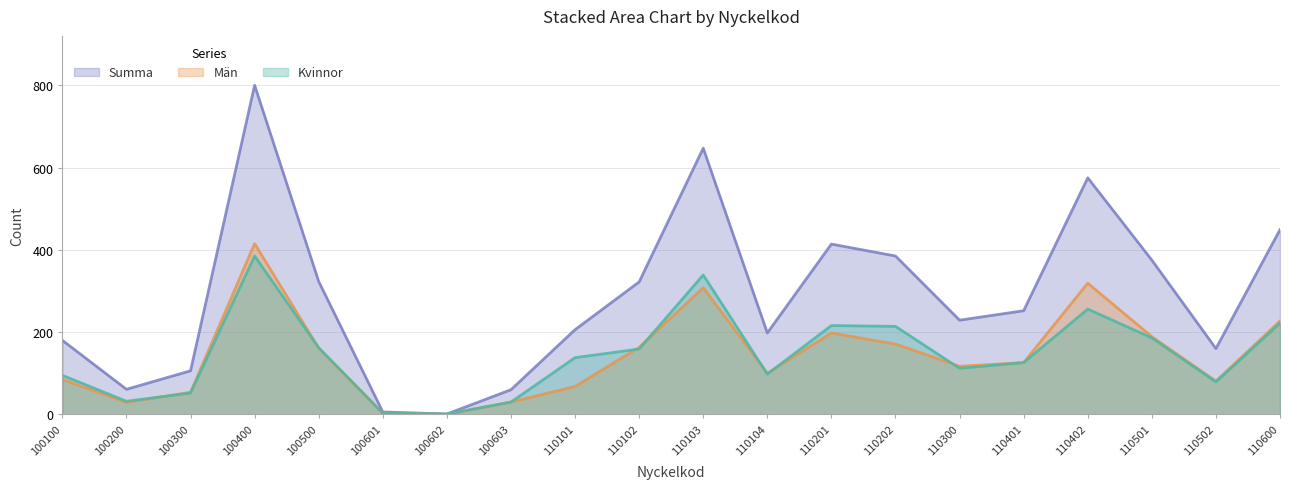

What is the sum of the Män values at 100601 and 110104?

103